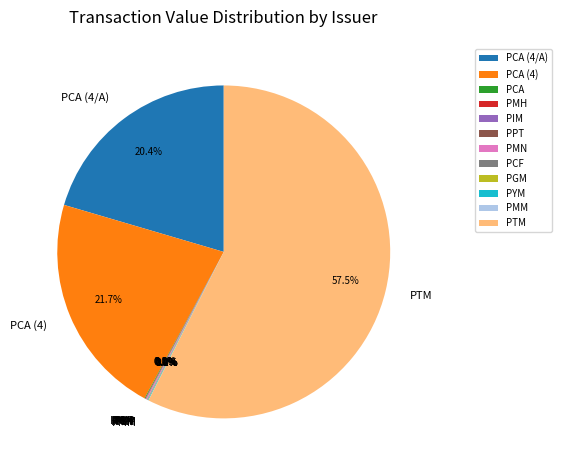

Does any single category account for the majority?

Yes